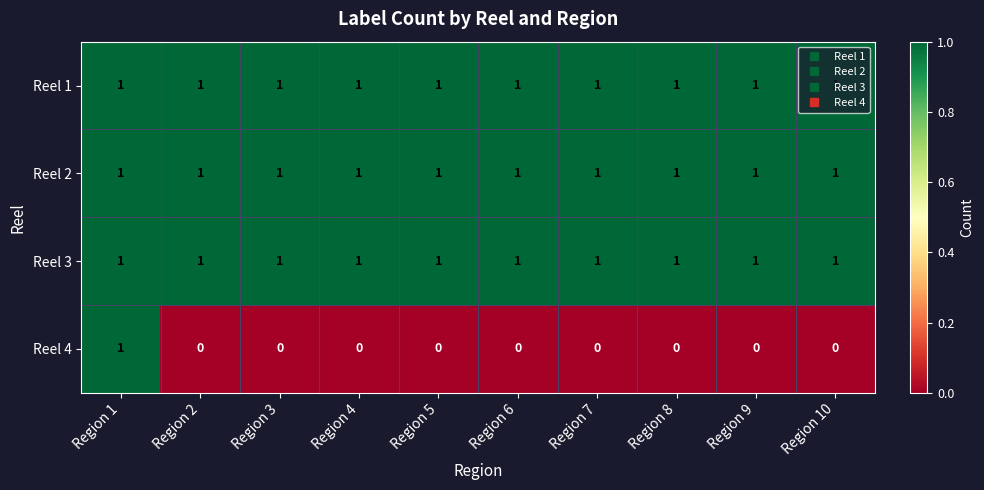

At which label does Reel 4 reach its peak?

Region 1